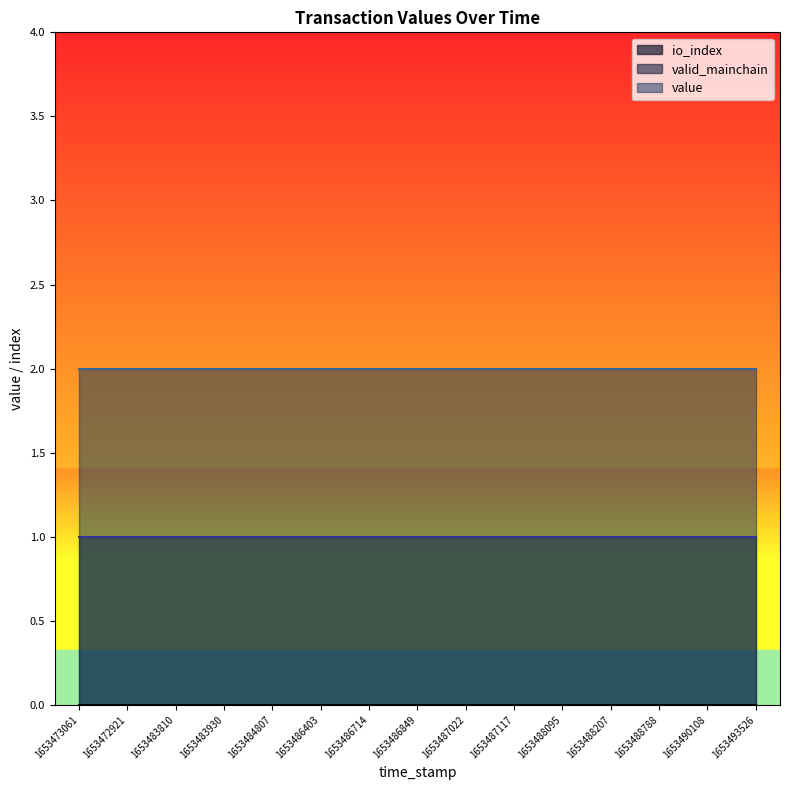

What is the total value across all series at 1653488095?

3.0